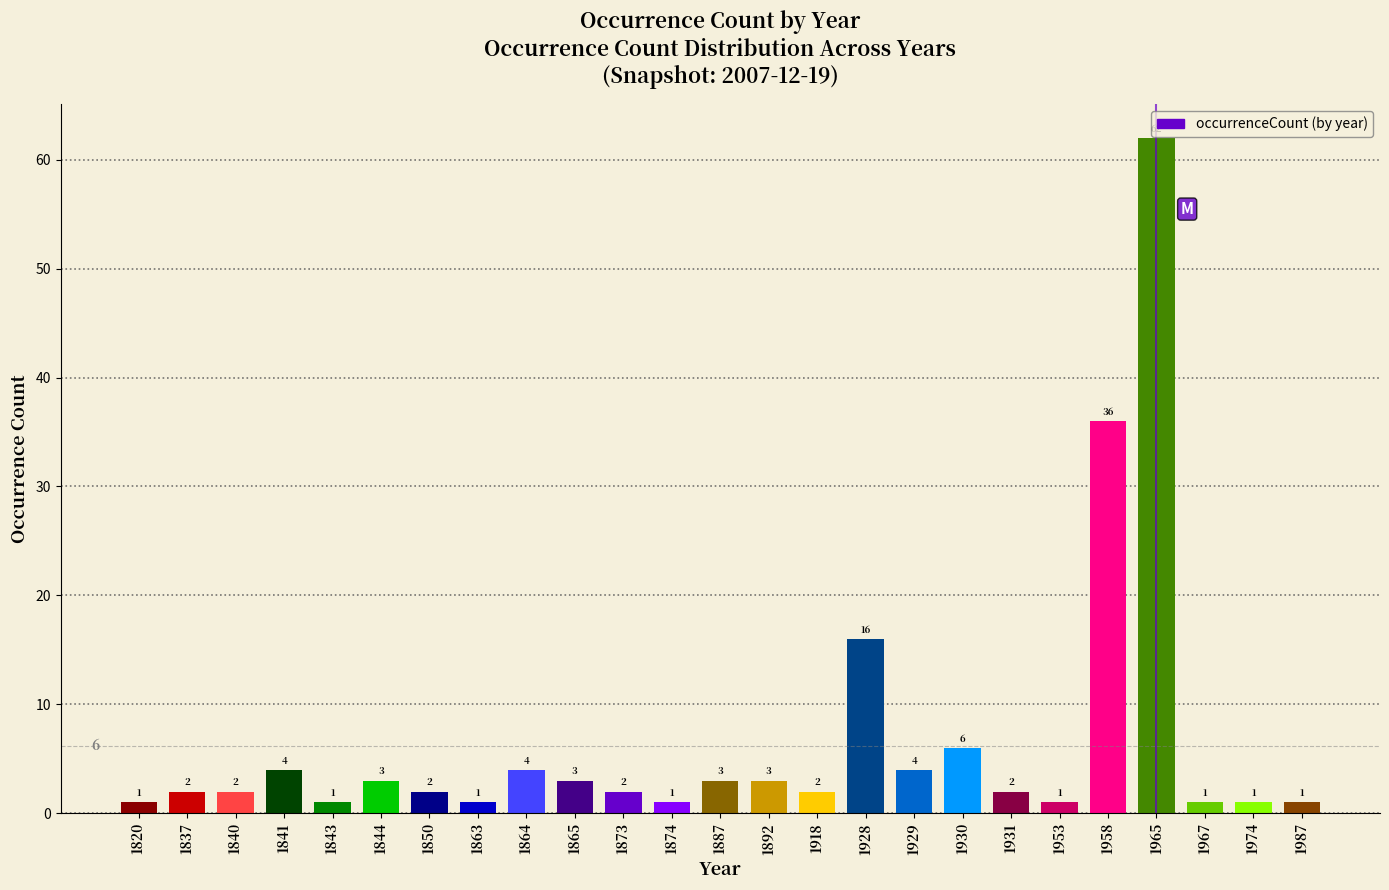

What is the value of the 21st bar from the left?

36